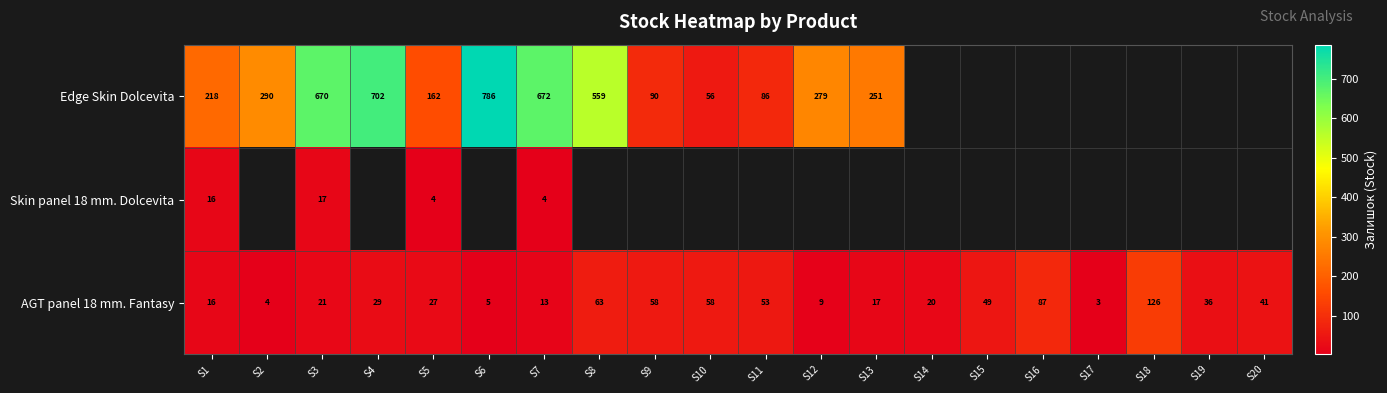

What value does the AGT panel 18 mm. Fantasy series have at S19?

36